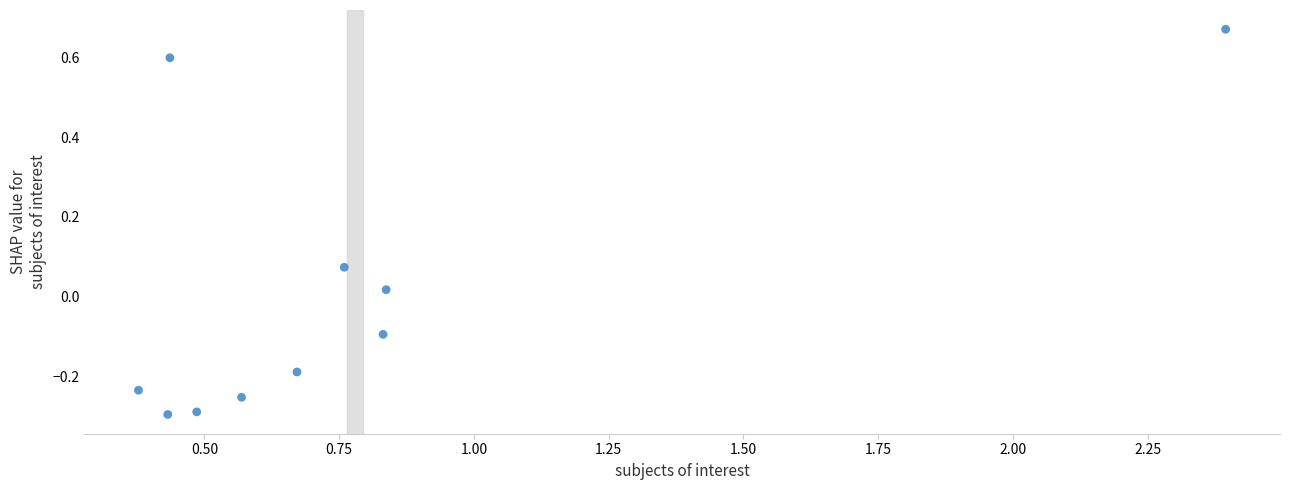

What is the range of Y values (max minus min)?

1.0